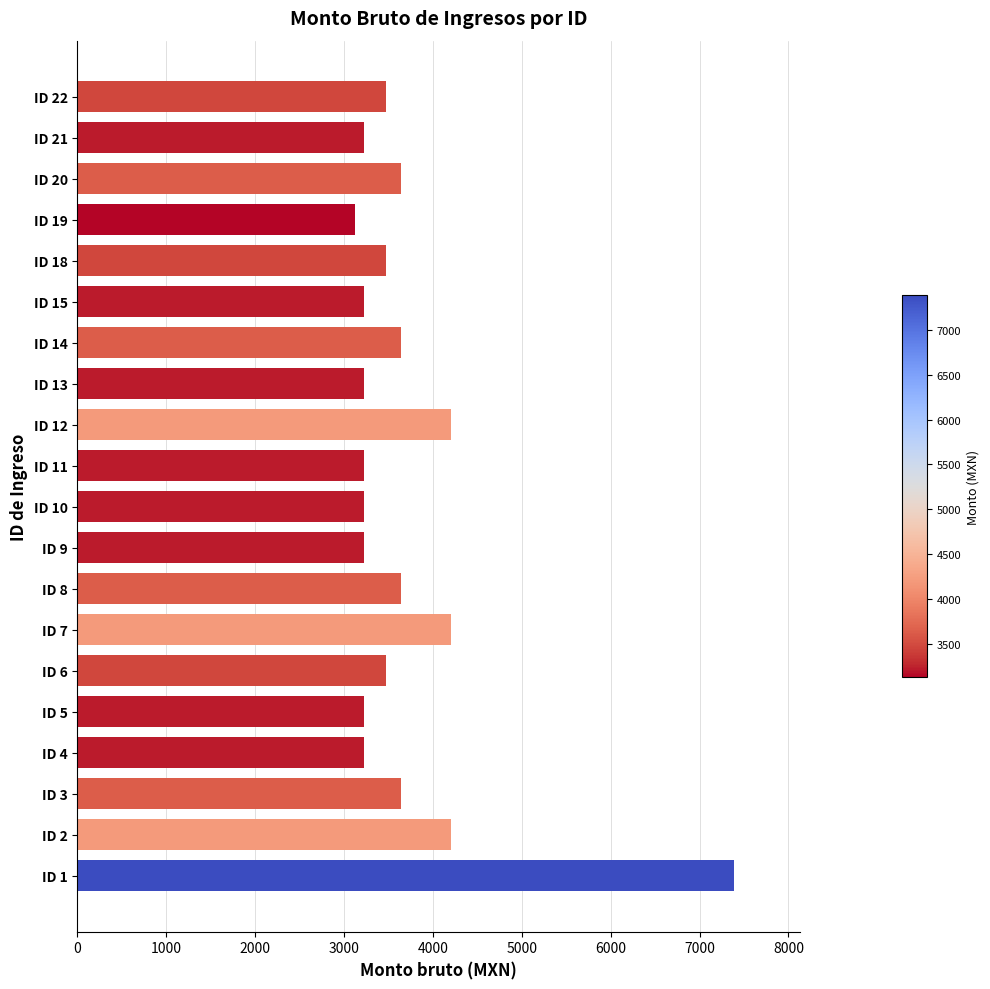

What is the smallest value displayed?

3128.6